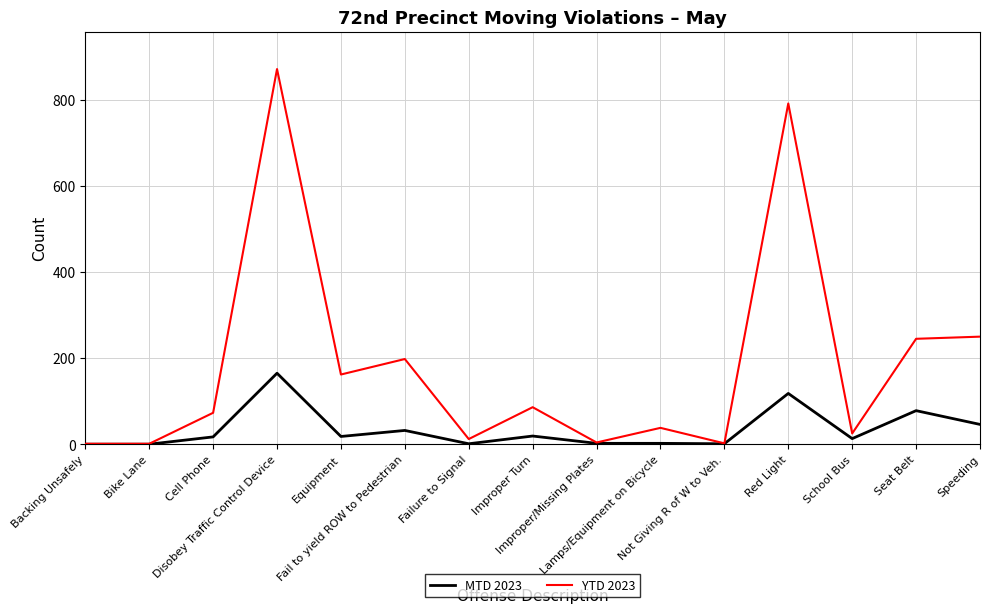

Which series has the widest spread of values?

YTD 2023